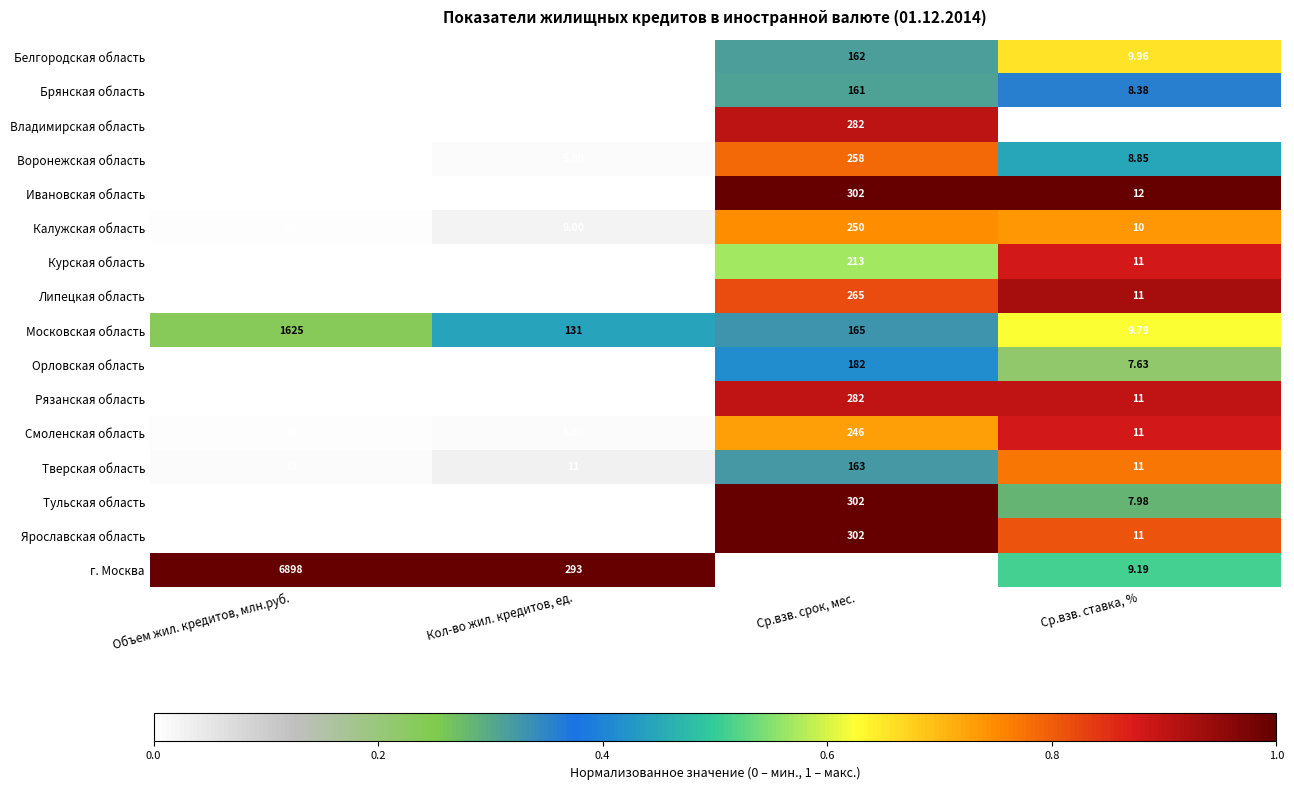

What is the spread (max minus min) of values at Ср.взв. срок, мес.?

204.0